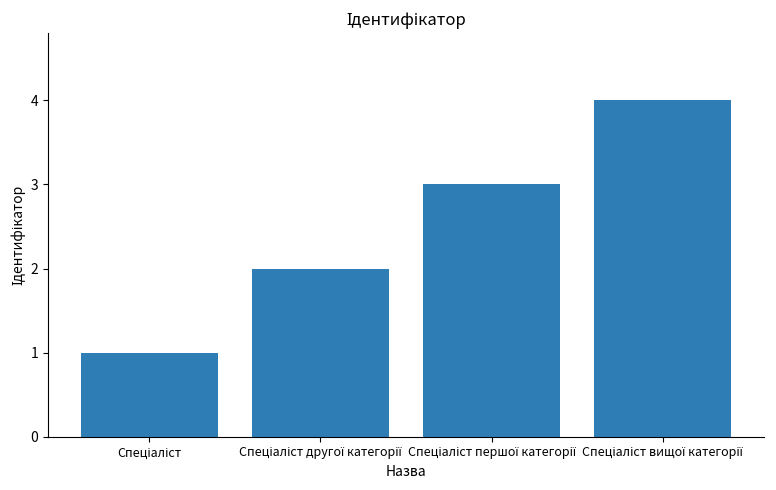

What is the greatest value displayed?

4